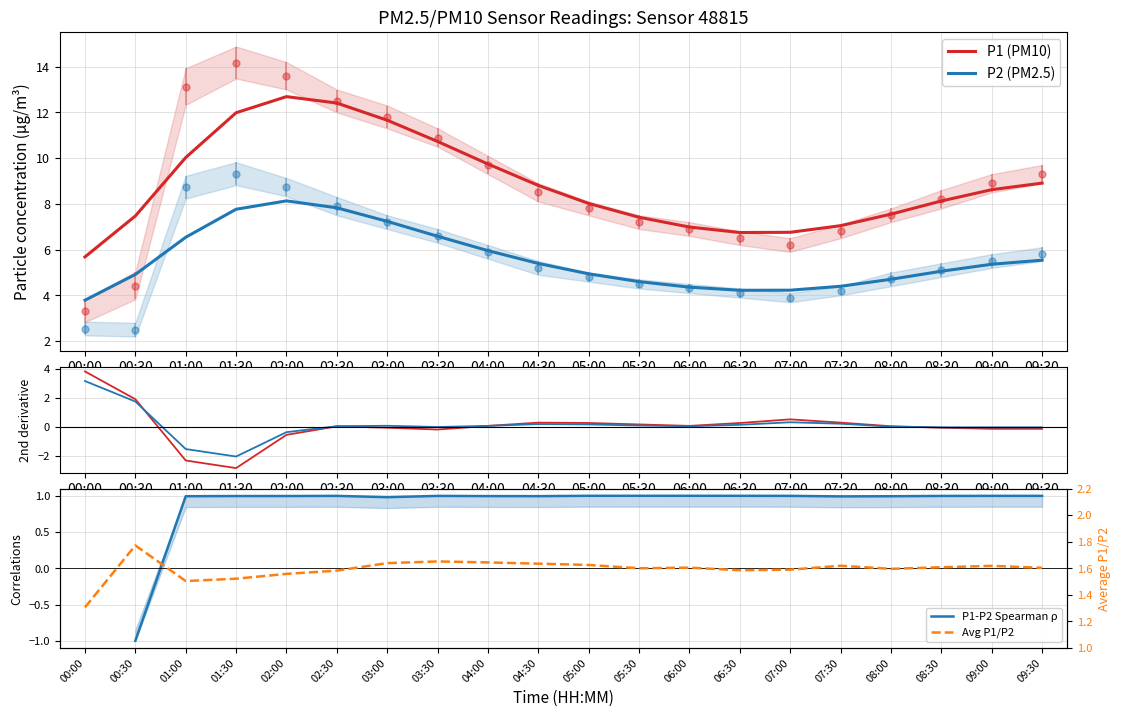

What position from the right is 08:30?

3